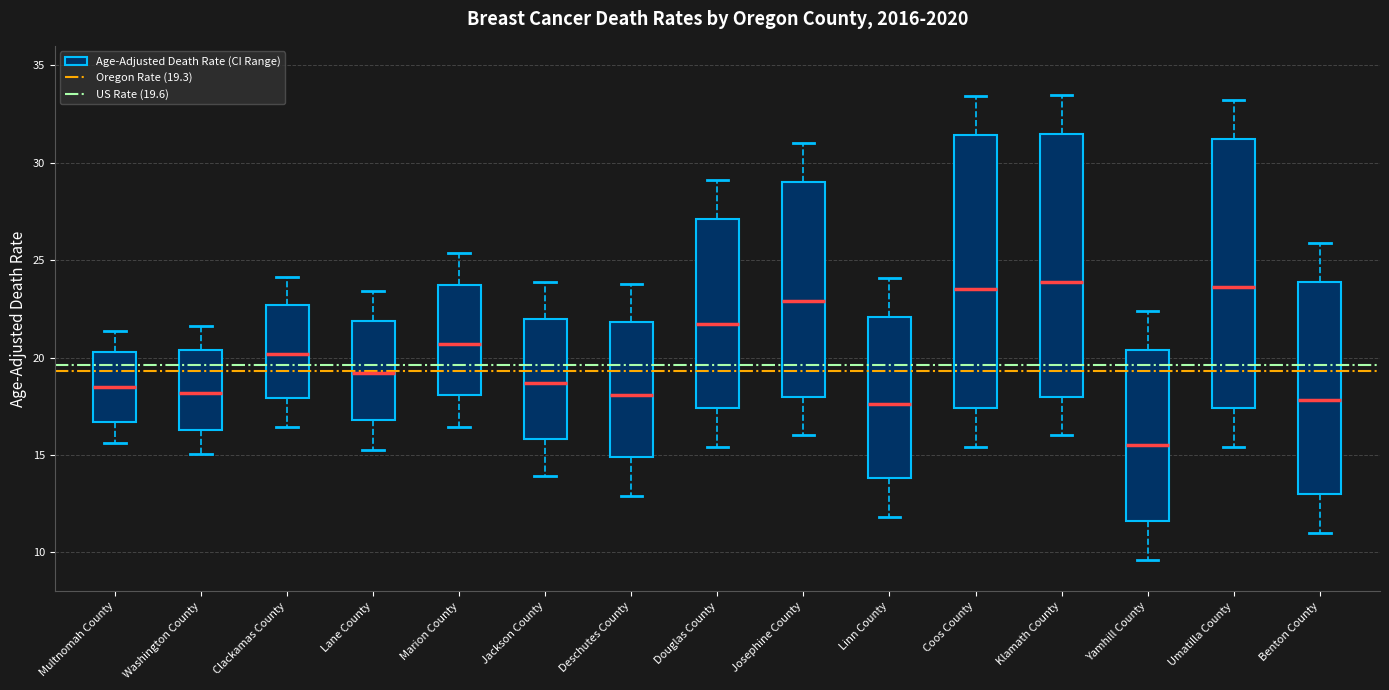

Reading left to right, read every box against the y-axis: the position of its median line, the range the box covers, and the ends of its whiskers. The values are not printed on the chart, so give them approximately, as read against the axis.

Multnomah County: median 18.5, box 16.5 to 20.5, whiskers 15.5 to 21.5
Washington County: median 18.0, box 16.5 to 20.5, whiskers 15.0 to 21.5
Clackamas County: median 20.0, box 18.0 to 22.5, whiskers 16.5 to 24.0
Lane County: median 19.0, box 17.0 to 22.0, whiskers 15.5 to 23.5
Marion County: median 20.5, box 18.0 to 23.5, whiskers 16.5 to 25.5
Jackson County: median 18.5, box 16.0 to 22.0, whiskers 14.0 to 24.0
Deschutes County: median 18.0, box 15.0 to 22.0, whiskers 13.0 to 24.0
Douglas County: median 21.5, box 17.5 to 27.0, whiskers 15.5 to 29.0
Josephine County: median 23.0, box 18.0 to 29.0, whiskers 16.0 to 31.0
Linn County: median 17.5, box 14.0 to 22.0, whiskers 12.0 to 24.0
Coos County: median 23.5, box 17.5 to 31.5, whiskers 15.5 to 33.5
Klamath County: median 24.0, box 18.0 to 31.5, whiskers 16.0 to 33.5
Yamhill County: median 15.5, box 11.5 to 20.5, whiskers 9.5 to 22.5
Umatilla County: median 23.5, box 17.5 to 31.0, whiskers 15.5 to 33.0
Benton County: median 18.0, box 13.0 to 24.0, whiskers 11.0 to 26.0